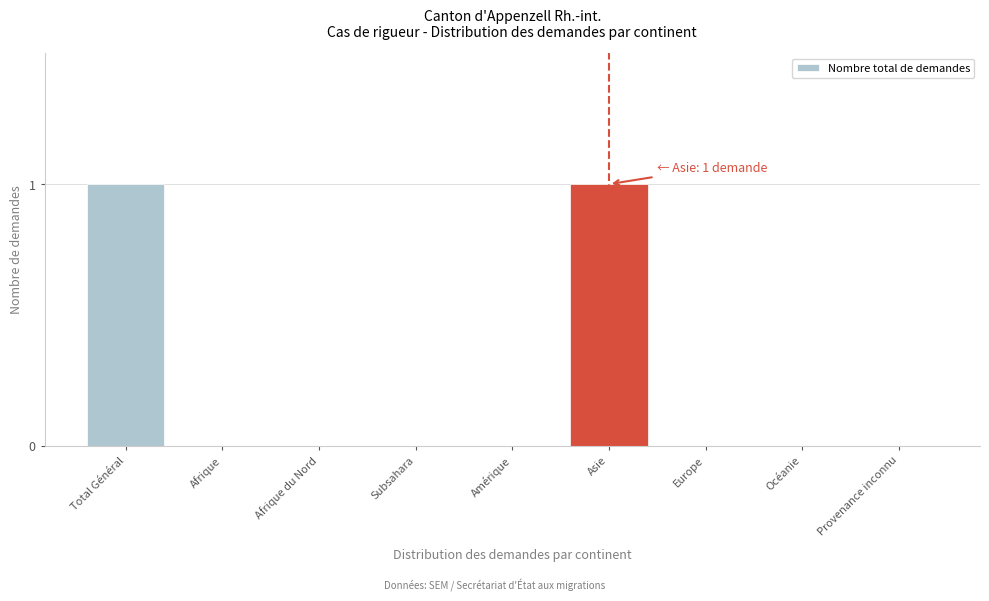

Reading right to left, extract all data points from this chart.

Provenance inconnu=0	Océanie=0	Europe=0	Asie=1	Amérique=0	Subsahara=0	Afrique du Nord=0	Afrique=0	Total Général=1